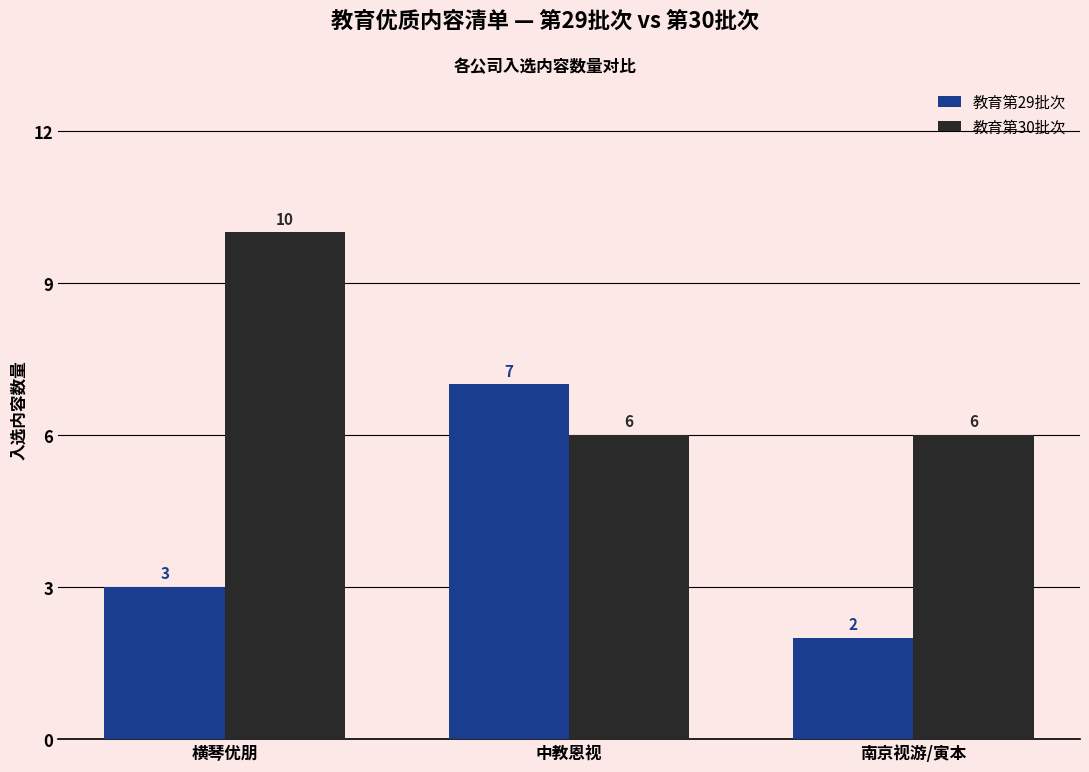

Reading left to right, extract all data points from this chart.

教育第29批次: 3	7	2
教育第30批次: 10	6	6